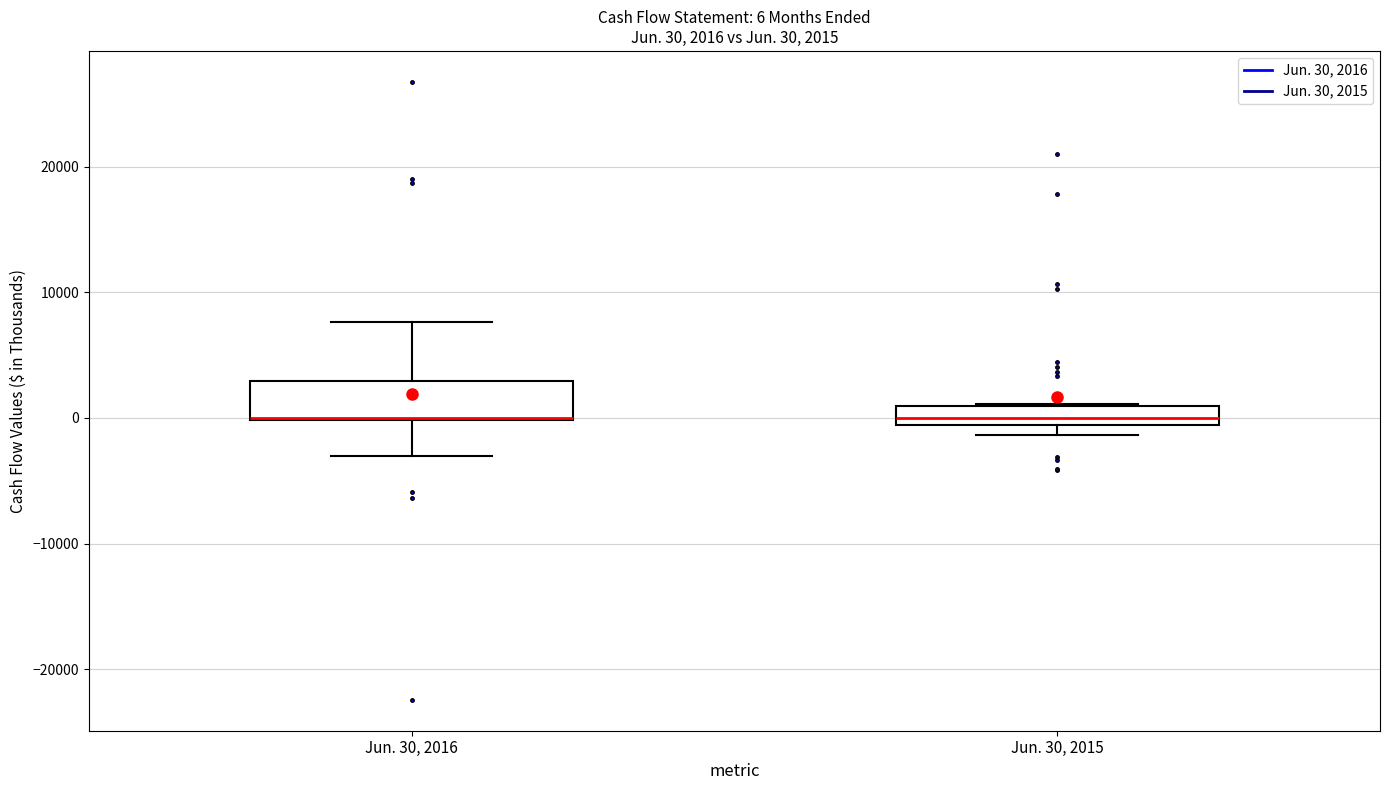

Which box is the tallest, from its lower edge to its upper edge?

Jun. 30, 2016